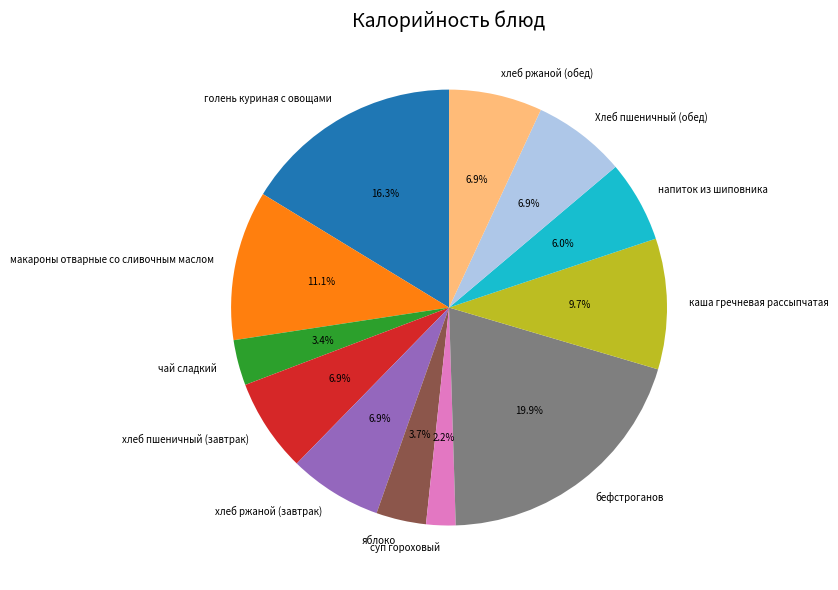

What is the smallest slice in the pie chart?

суп гороховый